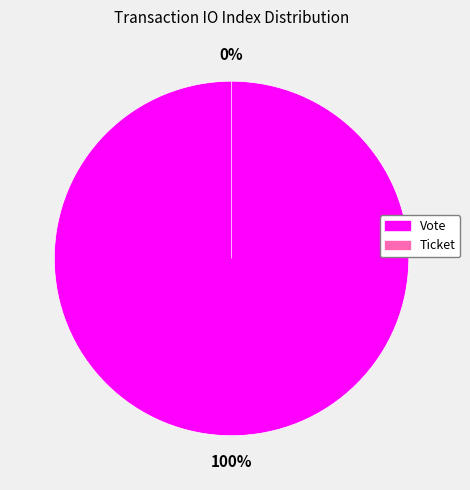

What is the total percentage of Ticket and Vote?

100.0%